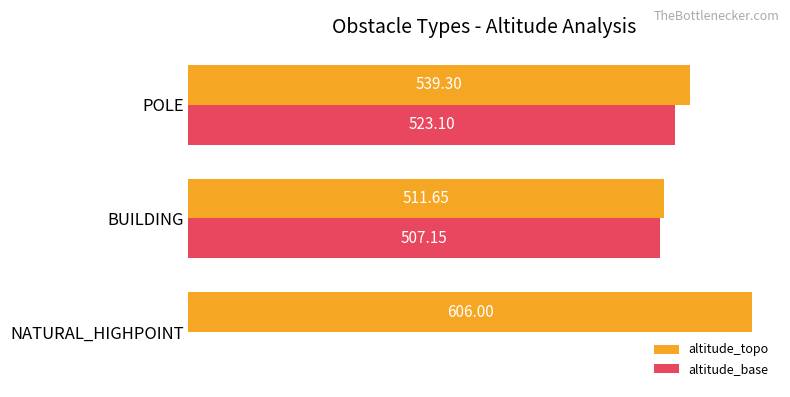

Which series has the largest total across all categories?

altitude_topo